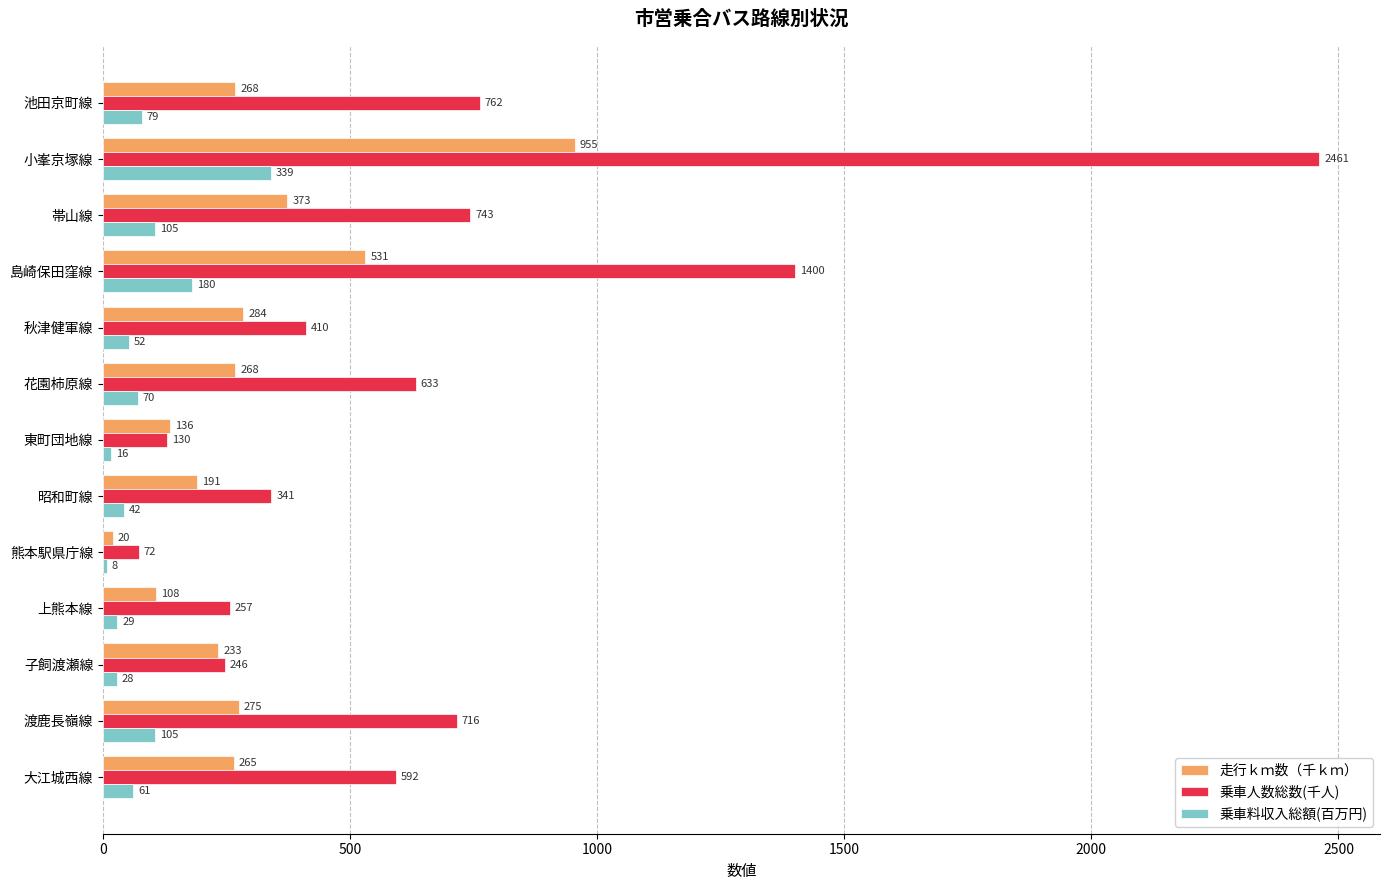

Which category has the highest value across all series?

小峯京塚線